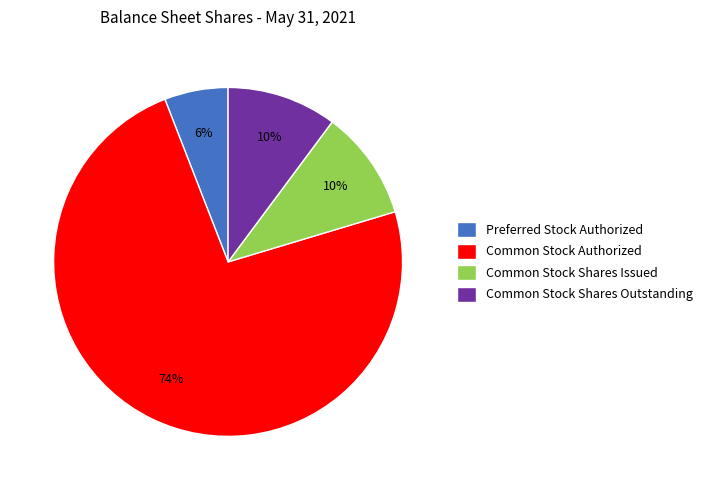

Is the sum of Preferred Stock Authorized and Common Stock Shares Outstanding greater than half?

No